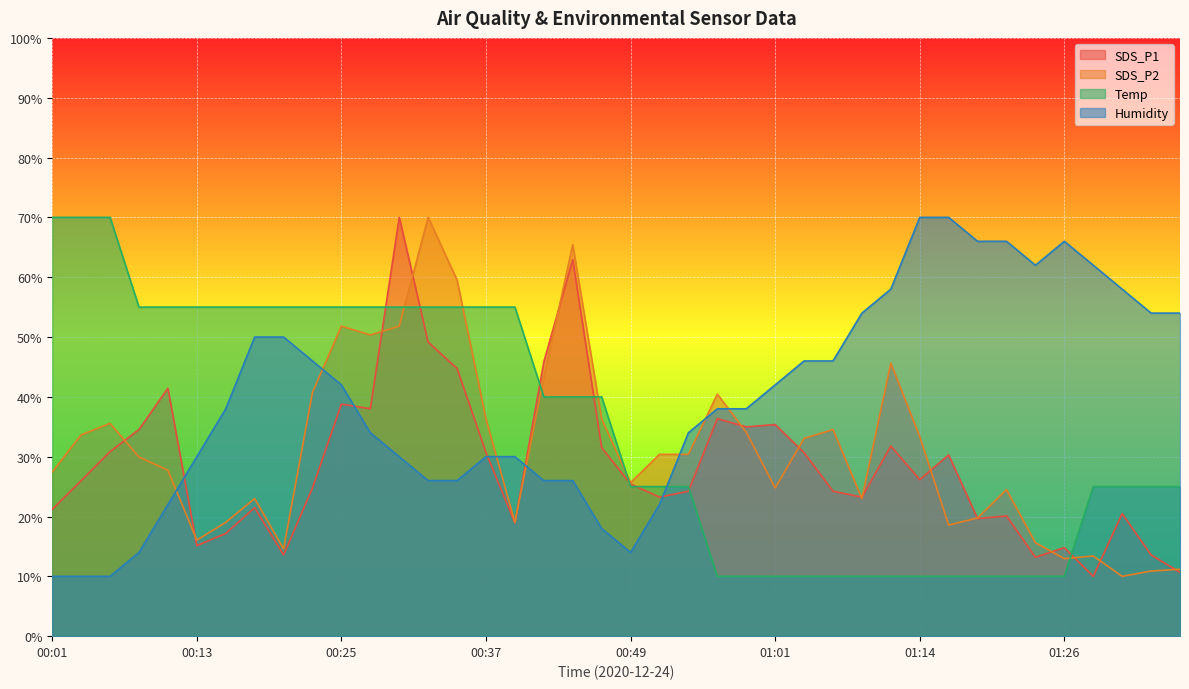

What are all the series names shown in the legend?

SDS_P1, SDS_P2, Temp, Humidity